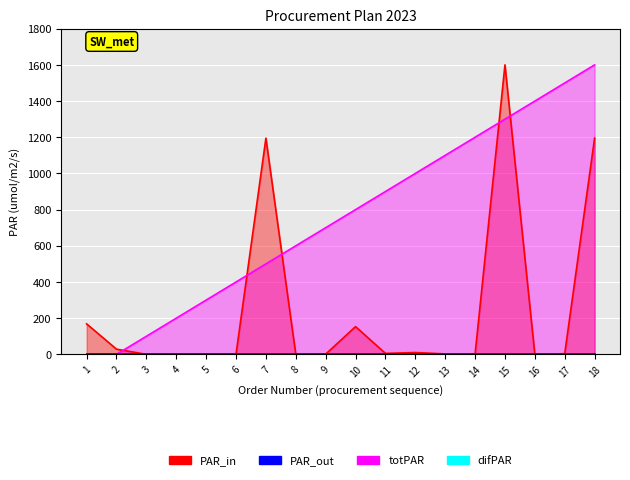

At which label does totPAR first exceed 800?

11